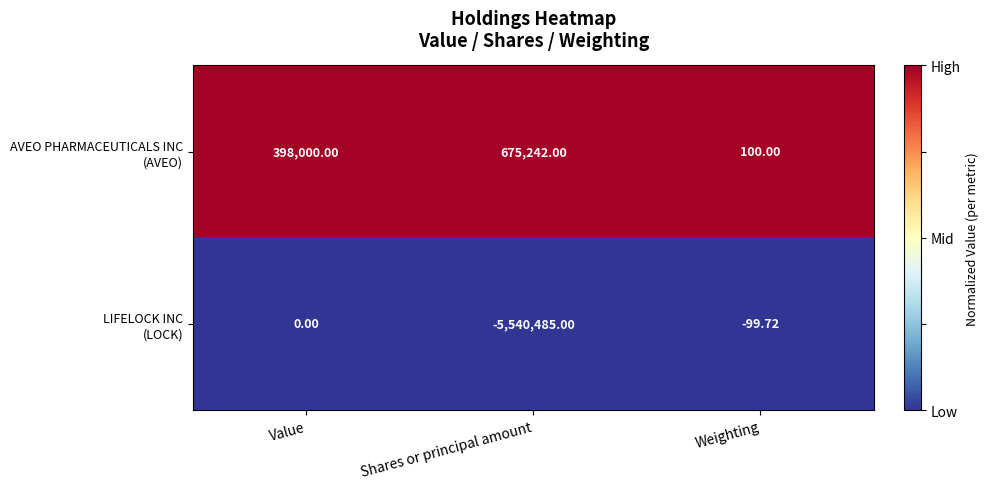

Which label corresponds to the smallest value in the chart?

Shares or principal amount